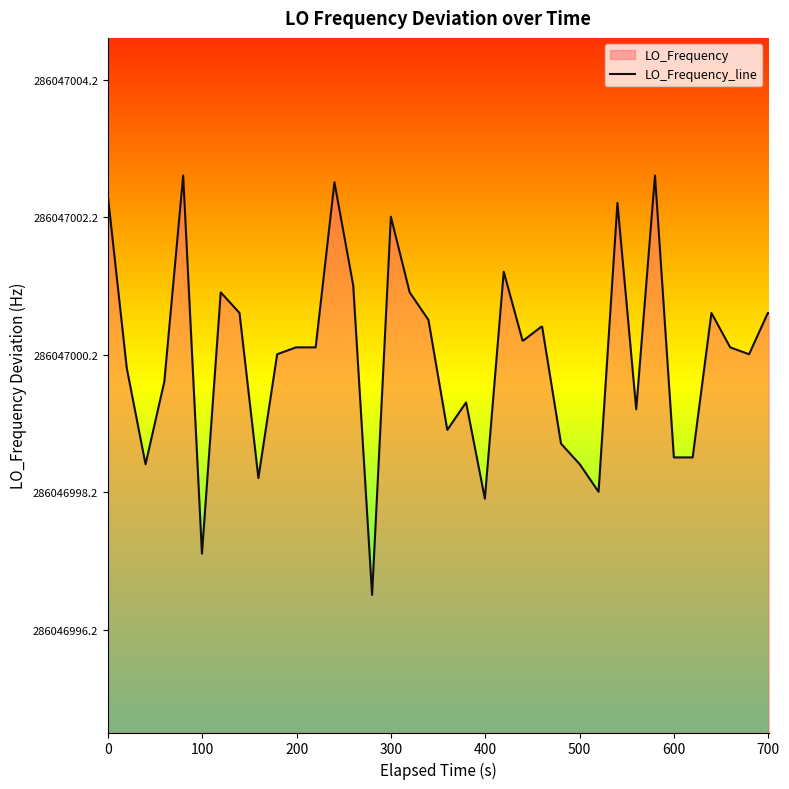

What position from the left is 200?

3